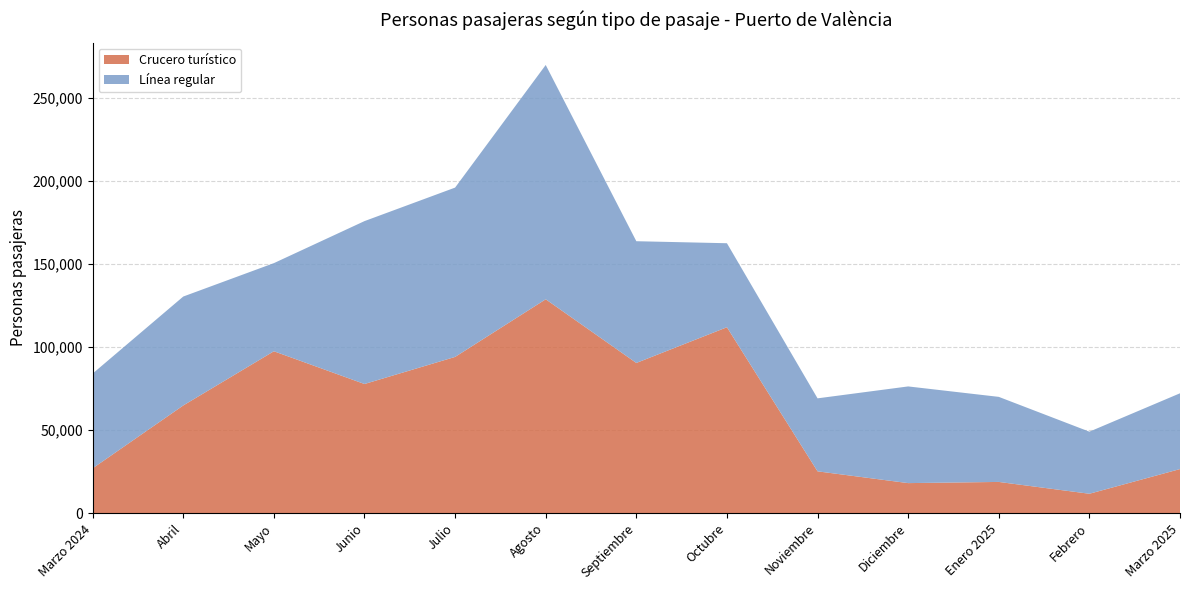

Reading left to right, extract all data points from this chart.

Crucero turístico: Marzo 2024=26932	Abril=64818	Mayo=97486	Junio=77749	Julio=94074	Agosto=128809	Septiembre=90432	Octubre=111961	Noviembre=25114	Diciembre=18016	Enero 2025=18728	Febrero=11603	Marzo 2025=26479
Línea regular: Marzo 2024=57106	Abril=65645	Mayo=53109	Junio=98174	Julio=102045	Agosto=141215	Septiembre=73372	Octubre=50630	Noviembre=43990	Diciembre=58270	Enero 2025=51267	Febrero=37414	Marzo 2025=45673